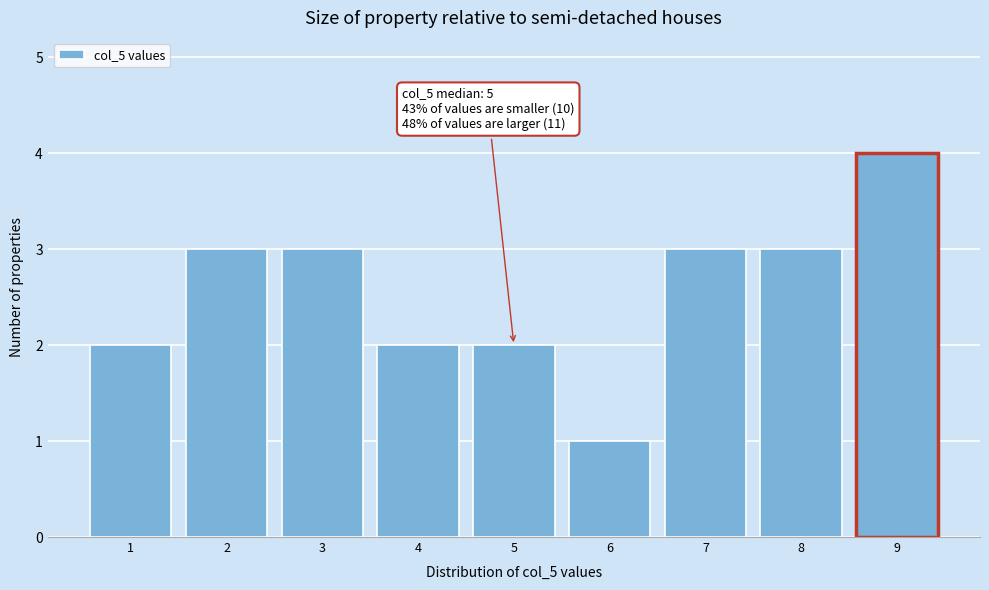

Which range on the x-axis has the tallest bar?

8.5 to 9.5